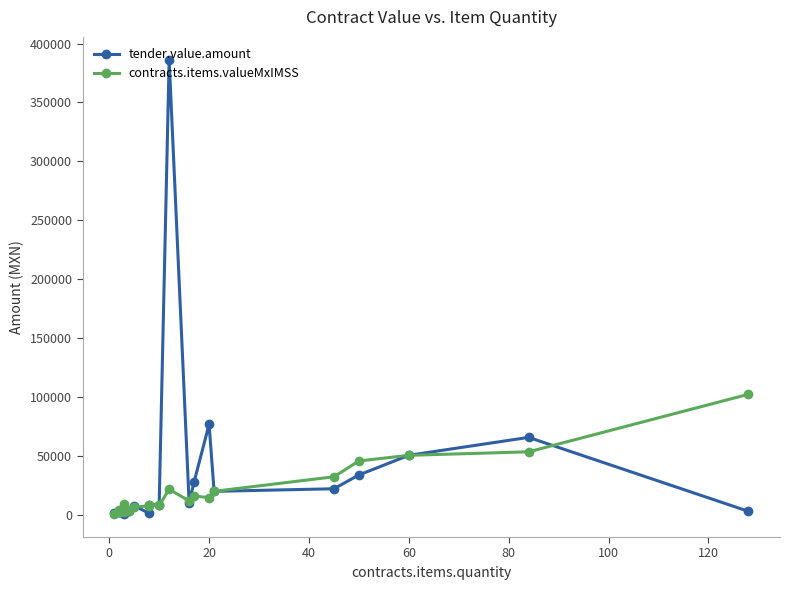

Where is tender.value.amount nearest to the value 193285?

20